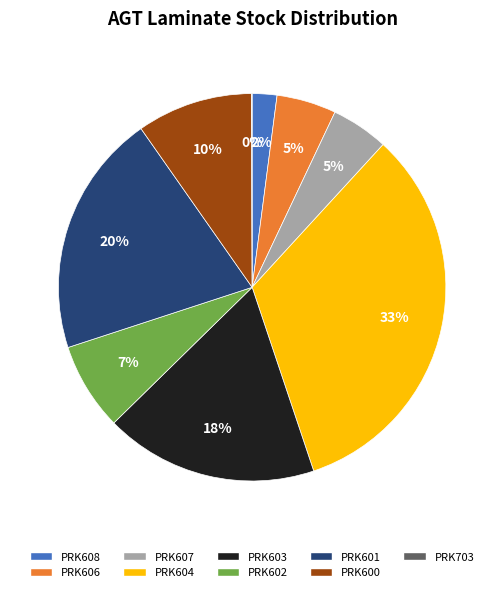

Is there any slice that represents more than half of the pie?

No